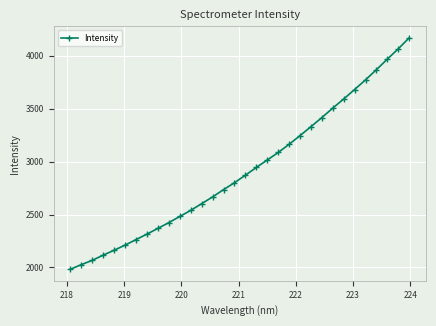

True or false: the data has more than 2 interior local peaks.

False